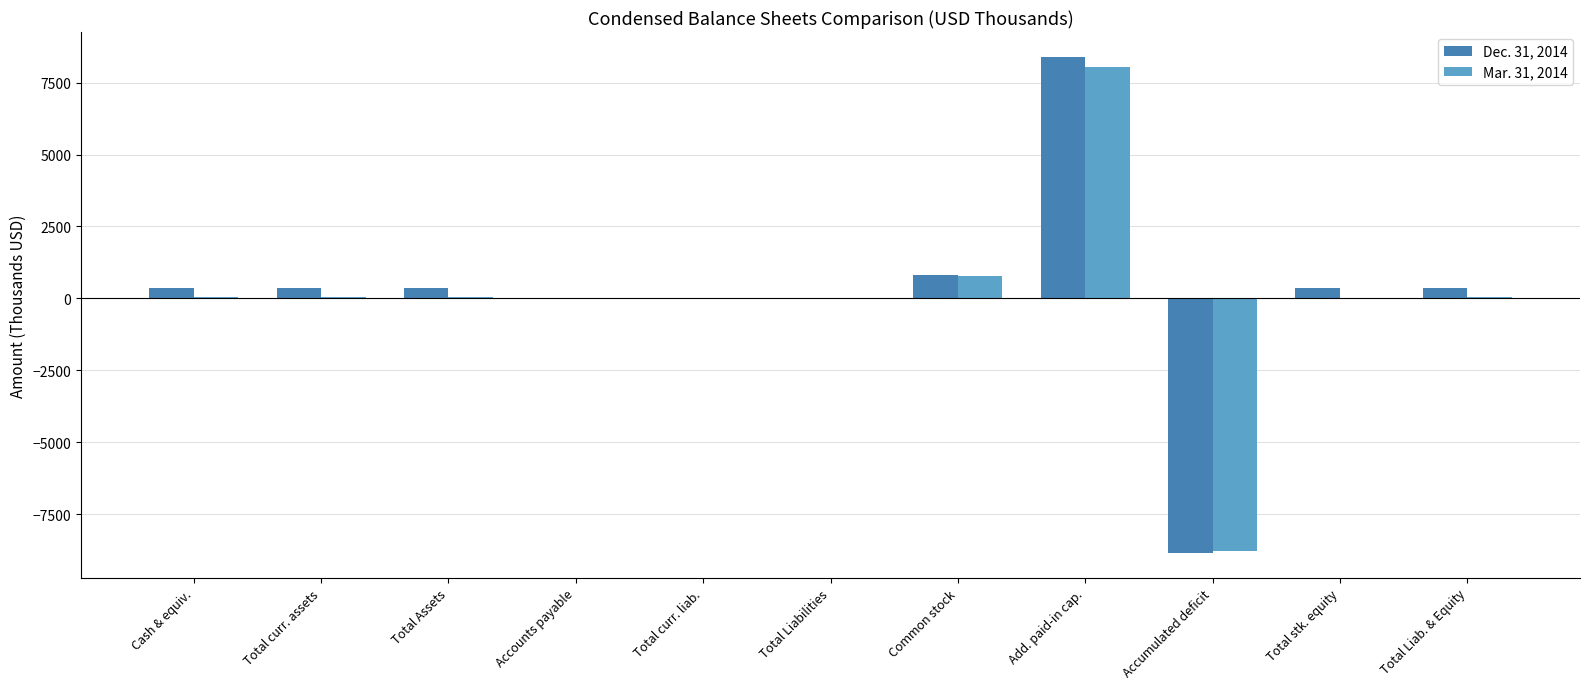

Which label corresponds to the largest value in the chart?

Add. paid-in cap.